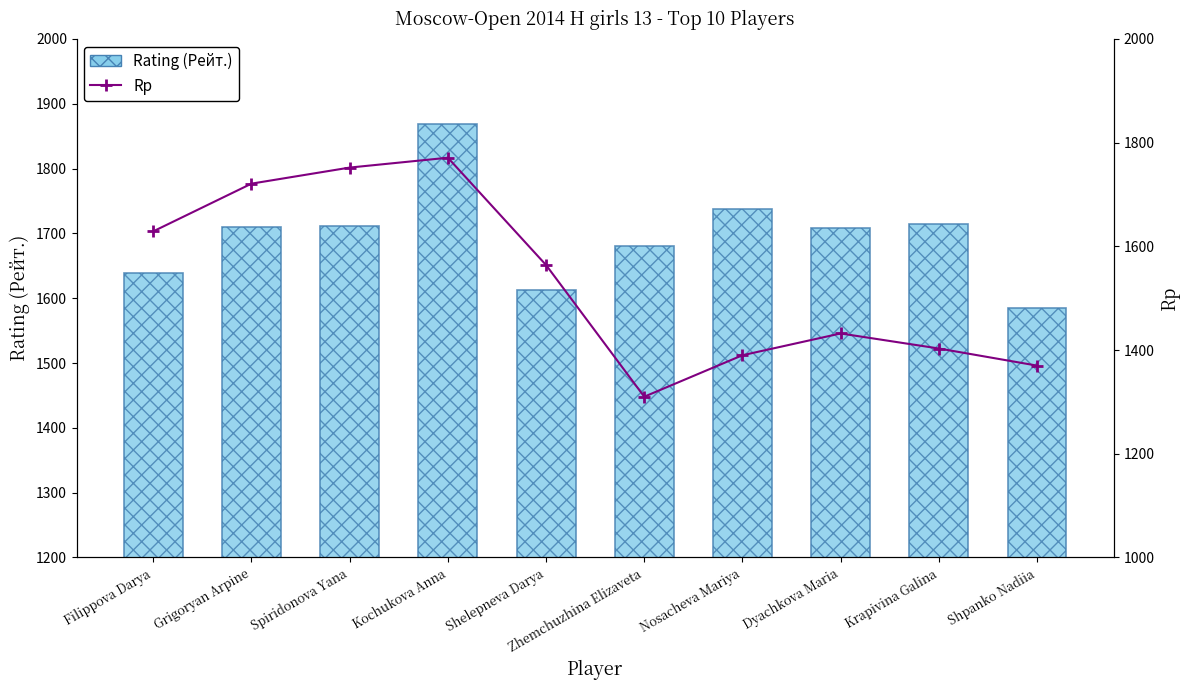

Reading left to right, extract all data points from this chart.

Rating (Рейт.): 1639	1710	1711	1869	1612	1680	1738	1709	1714	1585
Rp: 1629	1721	1752	1771	1564	1310	1390	1432	1403	1370